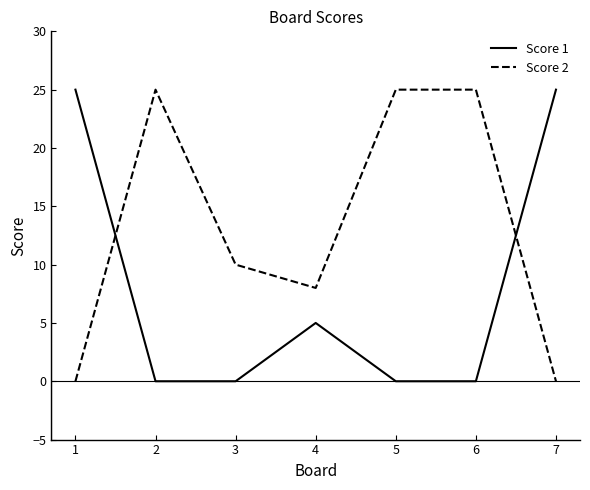

How many lines are shown in the chart?

2